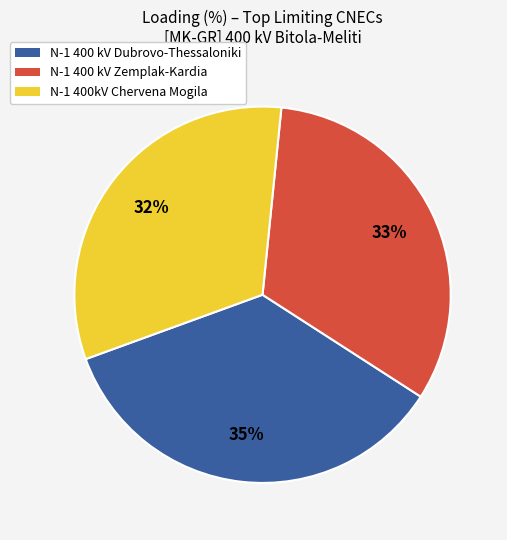

Combined, do N-1 400 kV Dubrovo-Thessaloniki and N-1 400kV Chervena Mogila account for over 50%?

Yes